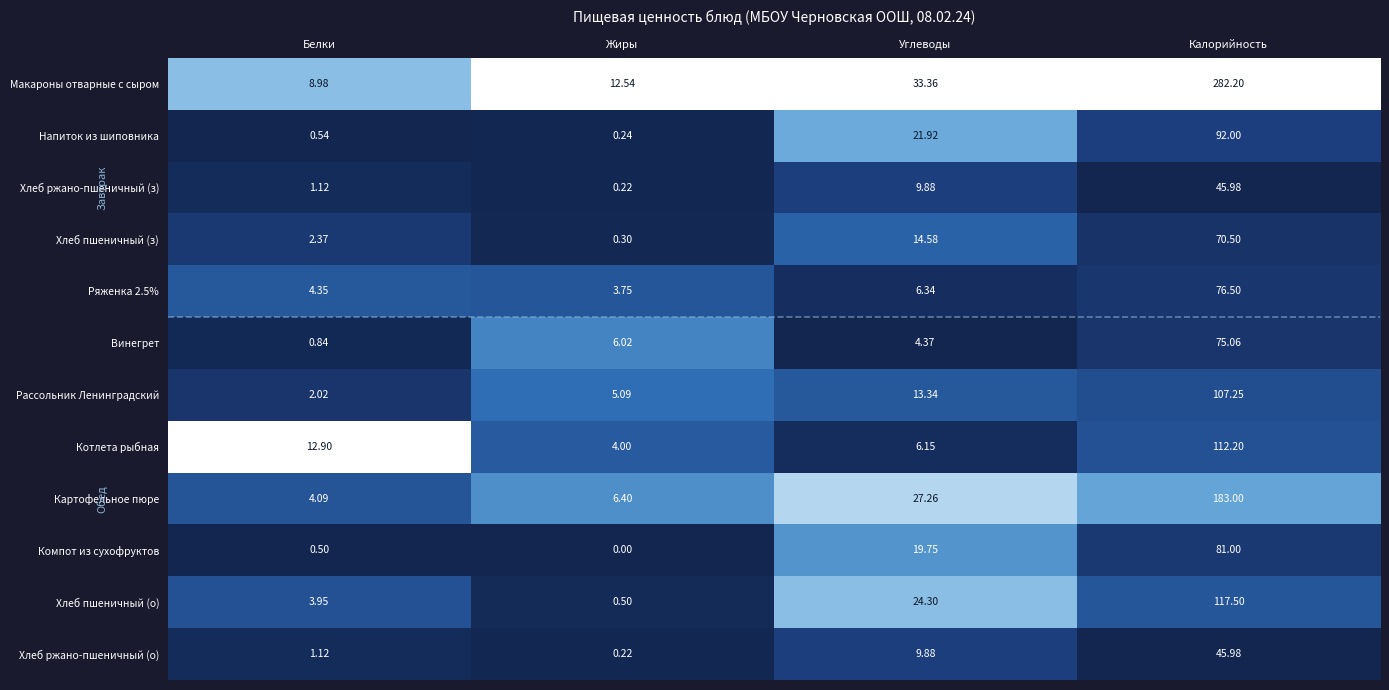

At which category is the sum across all series the highest?

Калорийность